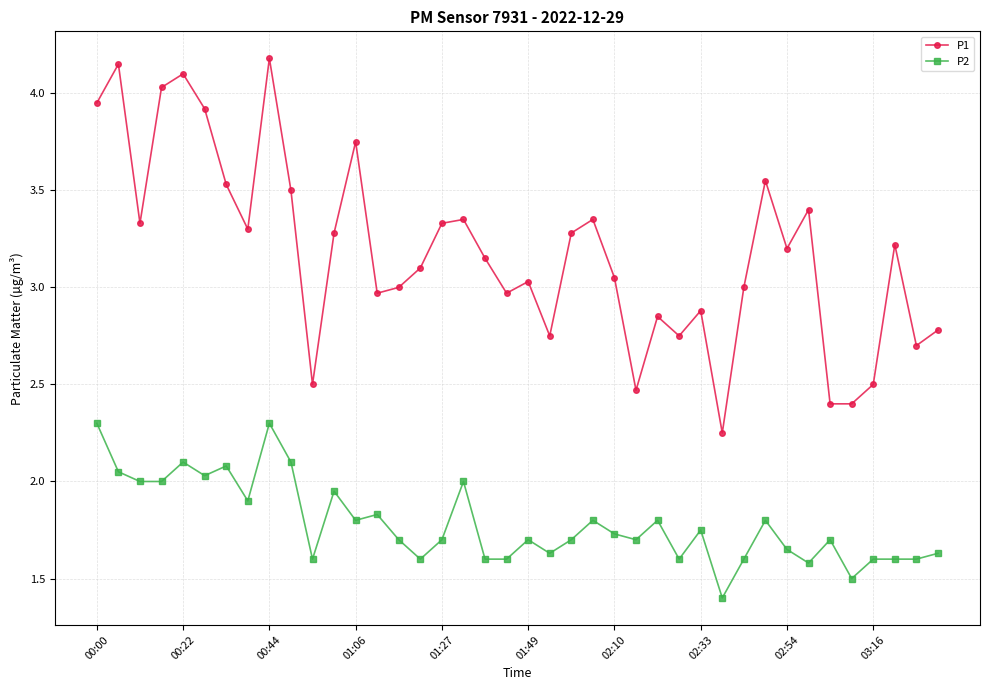

True or false: P2 has more than 1 interior local peaks.

True